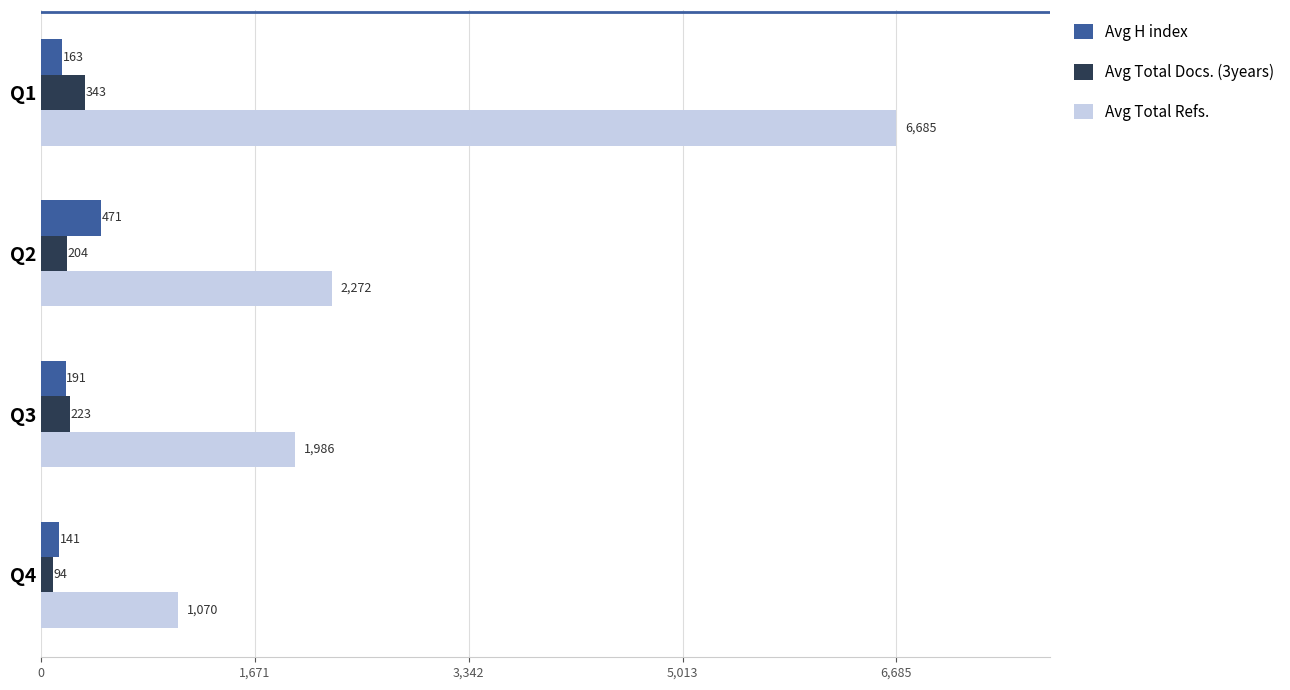

Which series has the largest total across all categories?

Avg Total Refs.